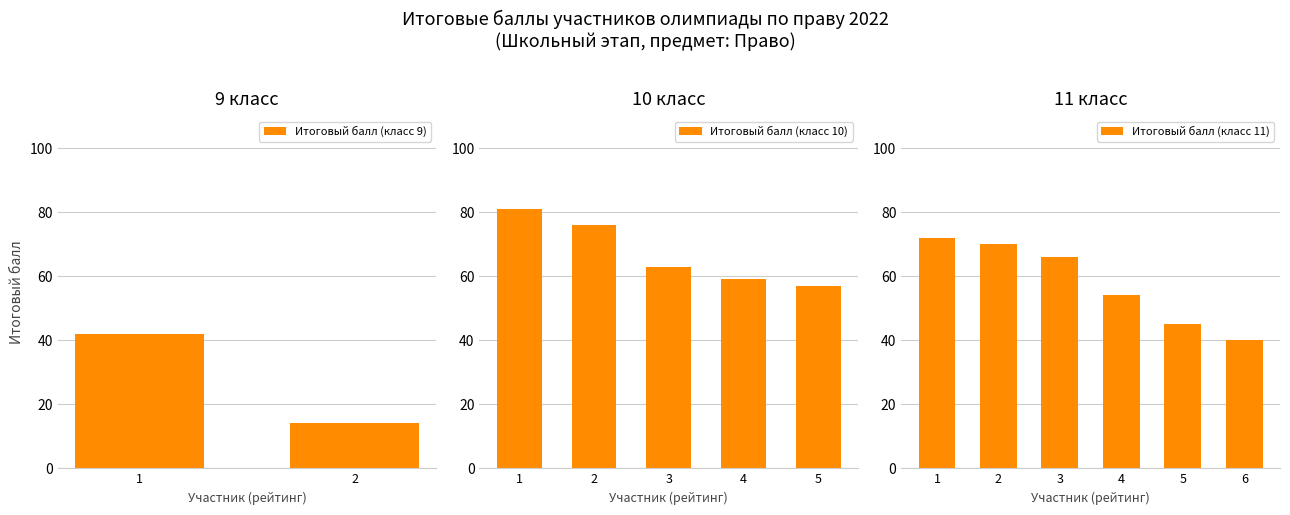

List the labels in order of Итоговый балл (класс 9) value, largest first.

1, 2